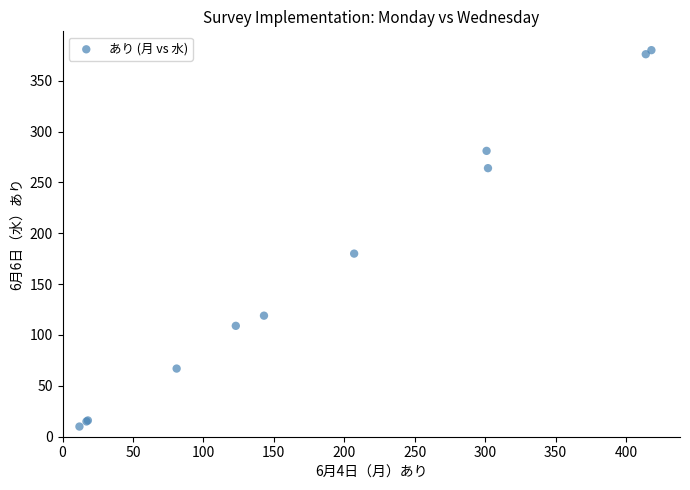

What Y value in the scatter plot is closest to 195?

180